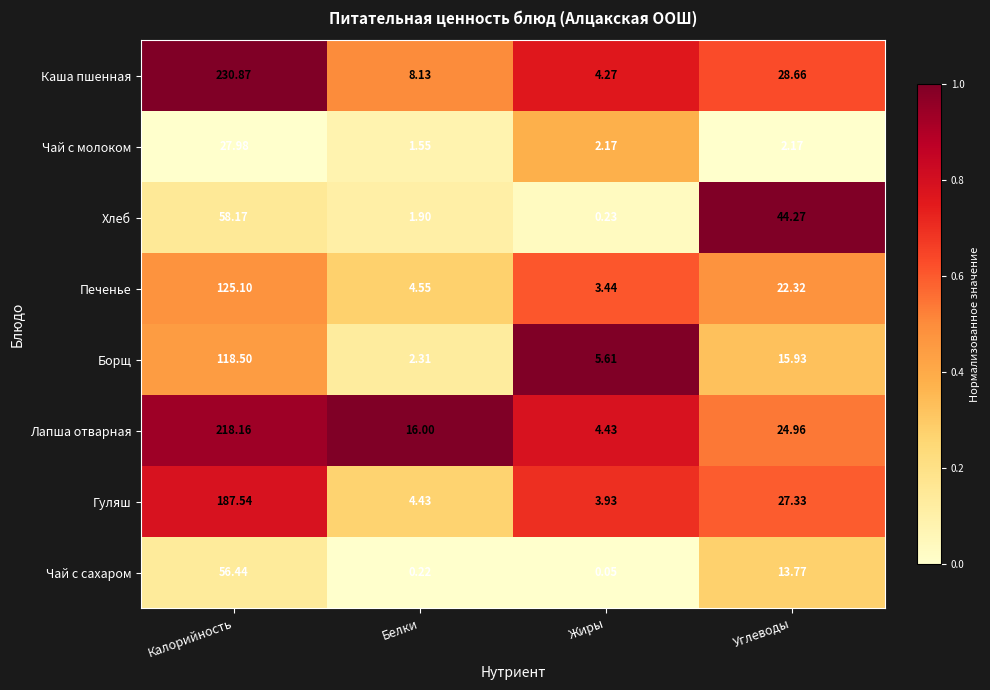

Rank the series at Углеводы from lowest to highest value.

Чай с молоком, Чай с сахаром, Борщ, Печенье, Лапша отварная, Гуляш, Каша пшенная, Хлеб